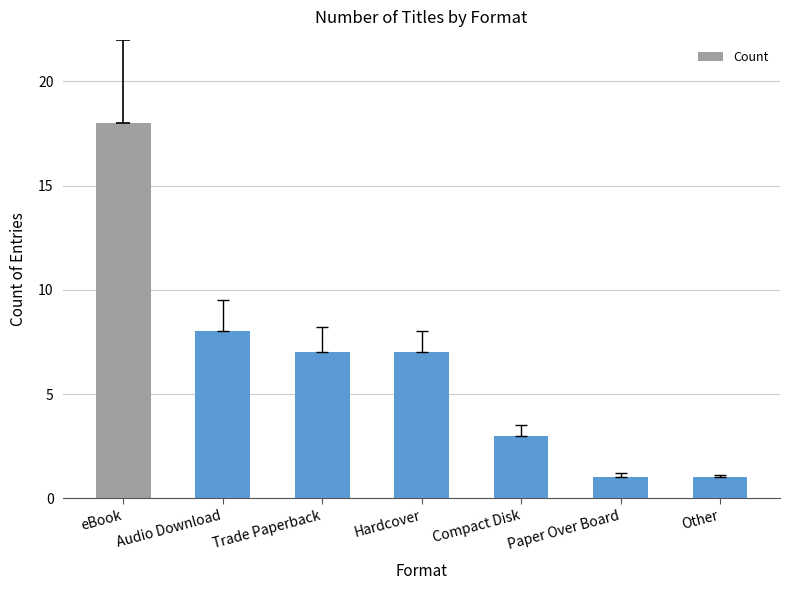

Reading left to right, extract all data points from this chart.

18	8	7	7	3	1	1